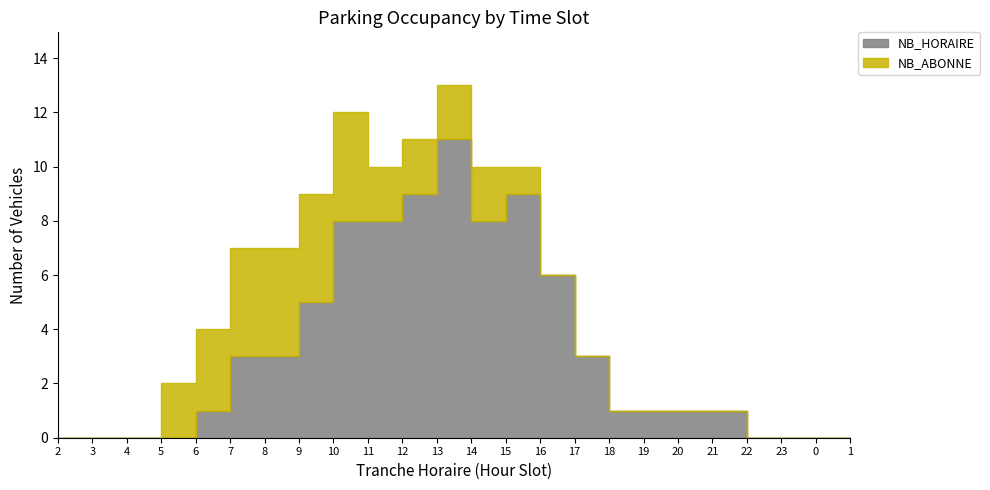

Where do NB_HORAIRE and NB_ABONNE first cross each other?

9 and 10